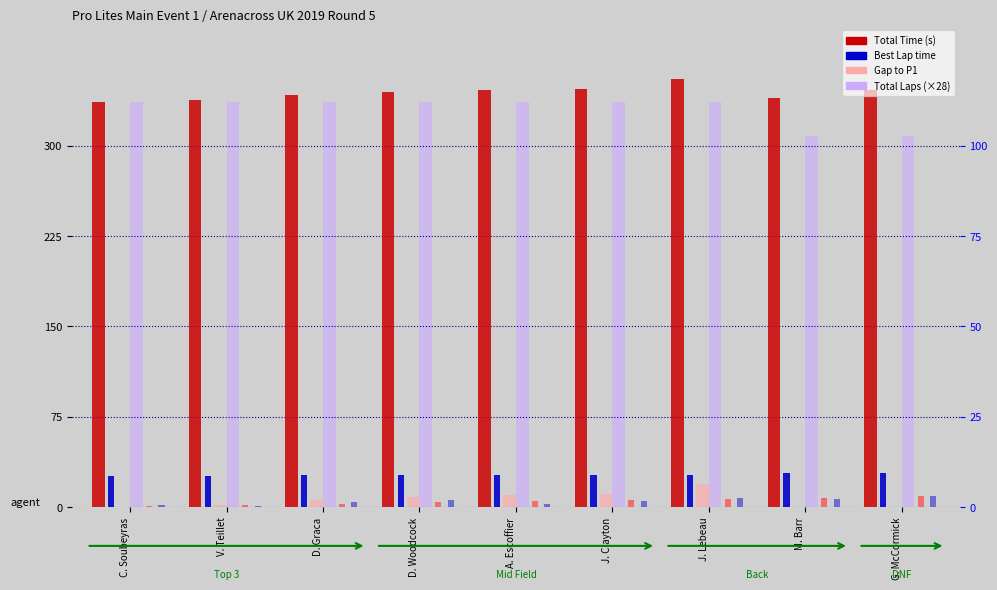

How many distinct data groups are displayed?

6